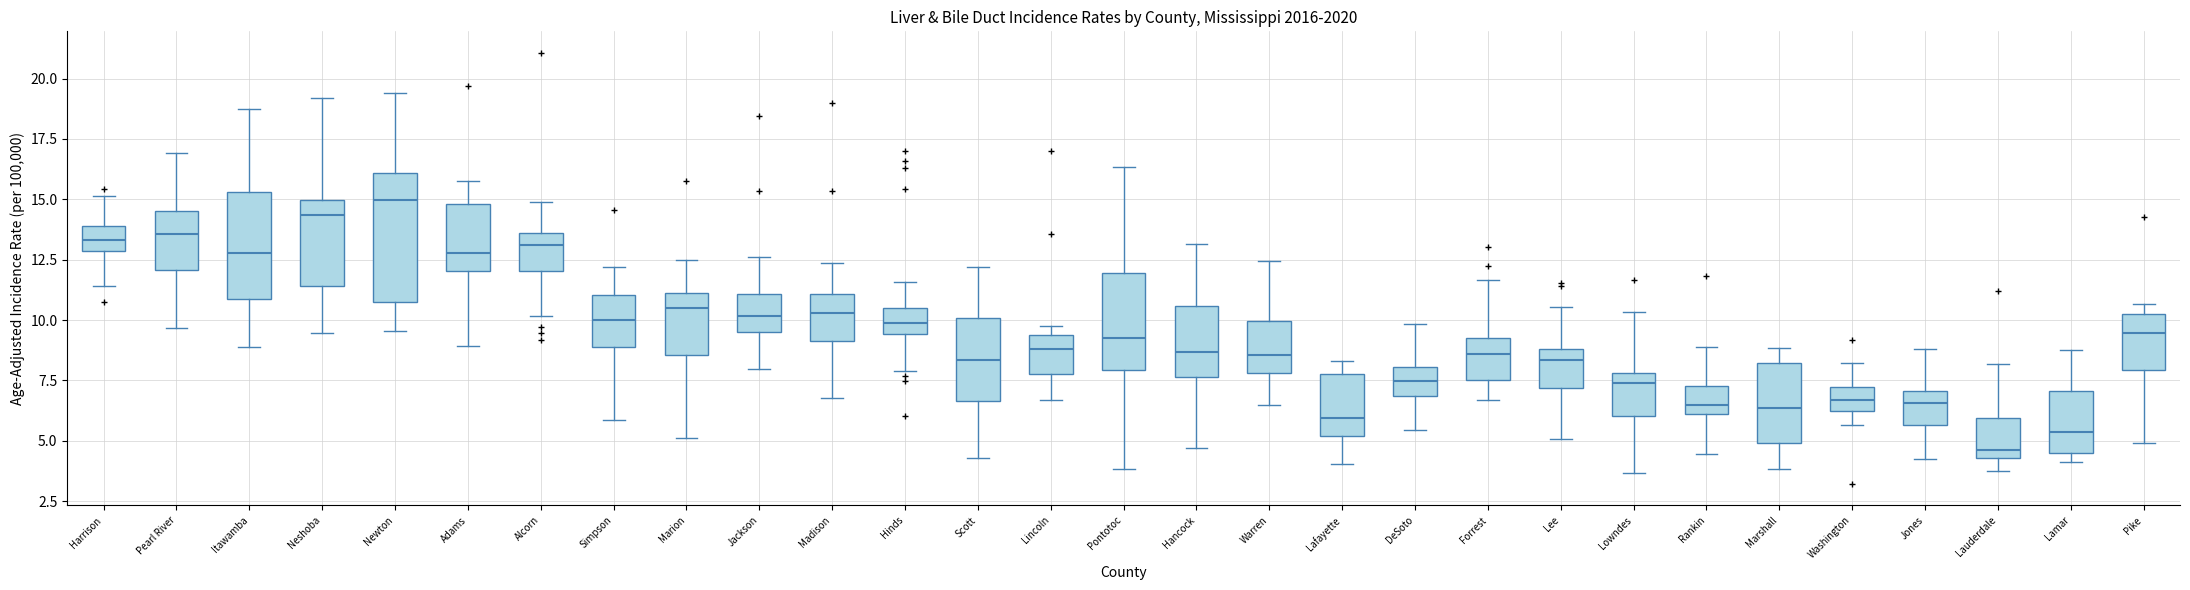

Where does the lower whisker of the box for Simpson end on the y-axis? The values are not printed on the chart, so give them approximately, as read against the axis.

6.0